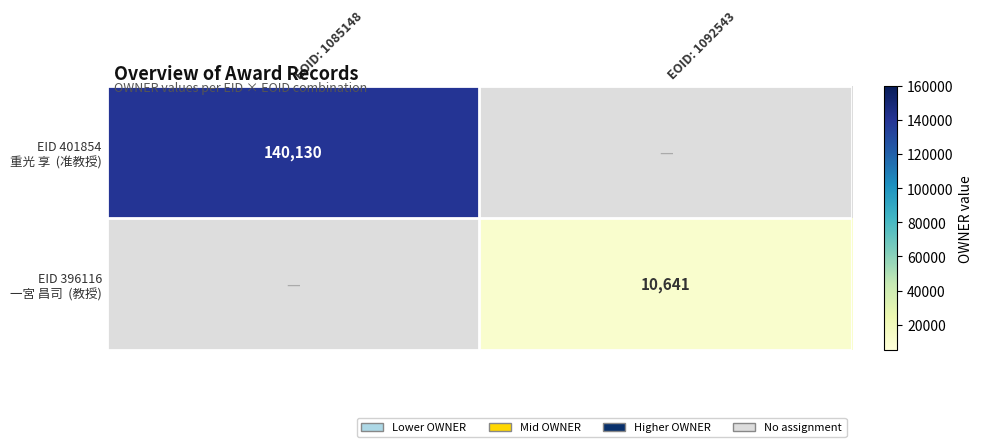

What is the smallest value displayed?

10641.0